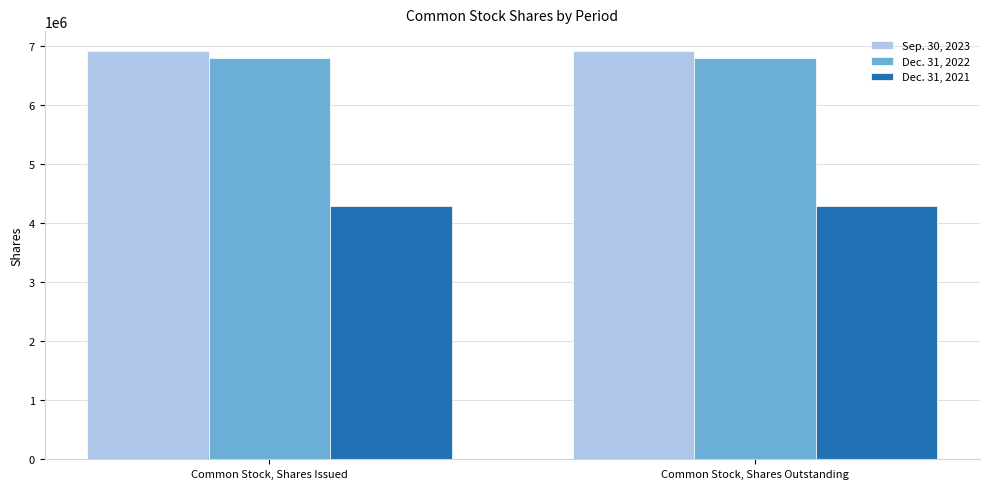

Count the number of categories in the chart.

2